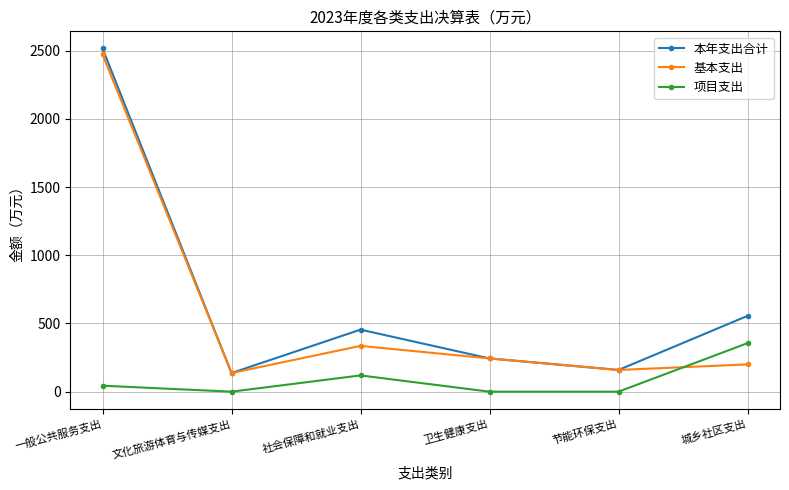

What is the highest value of the 本年支出合计 series?

2516.5